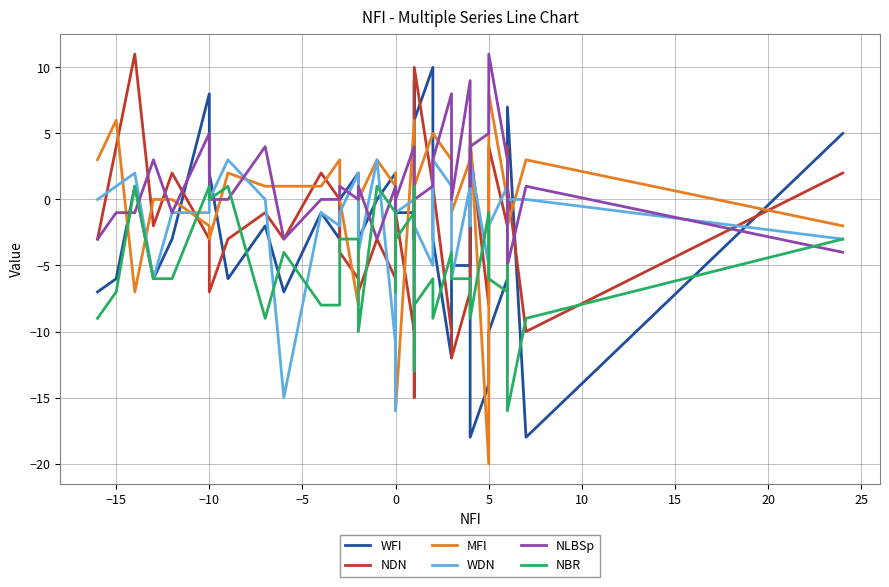

Reading left to right, what are all the values shown in this chart?

WFI: -7	-6	1	-6	-3	8	2	-6	-2	-7	-1	-3	0	2	-3	0	2	2	-4	-1	-1	-3	-2	-3	9	6	10	-3	-12	-5	-5	1	-18	-14	-10	-6	-10	7	-18	5
NDN: -3	4	11	-2	2	-3	-7	-3	-1	-3	2	0	-4	-6	-7	-3	-6	-2	0	-1	-10	0	-15	-13	5	10	1	1	-10	-12	-7	-1	4	-8	4	-2	4	1	-10	2
MFI: 3	6	-7	0	0	-2	-3	2	1	1	1	3	0	-8	0	3	1	-4	2	-16	6	1	3	0	3	1	5	5	3	-1	3	0	5	-20	8	0	0	-2	3	-2
WDN: 0	1	2	-6	-1	-1	0	3	0	-15	-1	-2	-1	2	-4	3	-11	0	-16	-1	0	1	1	-6	-8	-2	-5	3	1	-6	1	-2	3	-5	-2	1	-13	0	0	-3
NLBSp: -3	-1	-1	3	-1	5	0	0	4	-3	0	0	1	0	1	-3	1	-1	-4	0	4	-3	1	0	-3	0	1	3	8	0	9	1	4	5	11	3	-3	-5	1	-4
NBR: -9	-7	1	-6	-6	1	0	1	-9	-4	-8	-8	-3	-3	-10	1	-1	-4	-7	-3	-1	-5	1	-1	-13	-8	-6	-9	-4	-6	-6	-6	-9	-1	-6	-7	-5	-16	-9	-3